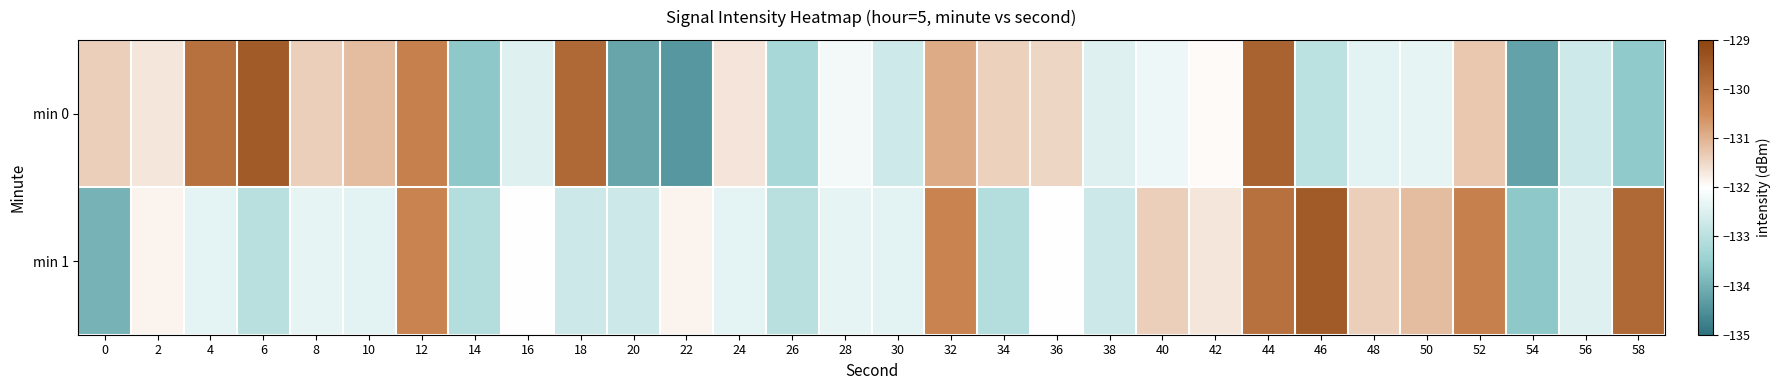

Reading left to right, transcribe all the data shown in this chart.

min 0: 0=-131.4	2=-131.7	4=-129.9	6=-129.5	8=-131.4	10=-131.2	12=-130.3	14=-133.6	16=-132.5	18=-129.8	20=-134.2	22=-134.4	24=-131.7	26=-133.3	28=-132.2	30=-132.7	32=-130.9	34=-131.4	36=-131.5	38=-132.5	40=-132.2	42=-131.9	44=-129.7	46=-133.0	48=-132.4	50=-132.3	52=-131.3	54=-134.2	56=-132.7	58=-133.6
min 1: 0=-134.0	2=-131.8	4=-132.4	6=-133.0	8=-132.3	10=-132.4	12=-130.3	14=-133.1	16=-132.0	18=-132.7	20=-132.7	22=-131.8	24=-132.4	26=-133.0	28=-132.3	30=-132.4	32=-130.3	34=-133.1	36=-132.0	38=-132.7	40=-131.4	42=-131.7	44=-129.9	46=-129.5	48=-131.4	50=-131.2	52=-130.3	54=-133.6	56=-132.5	58=-129.8